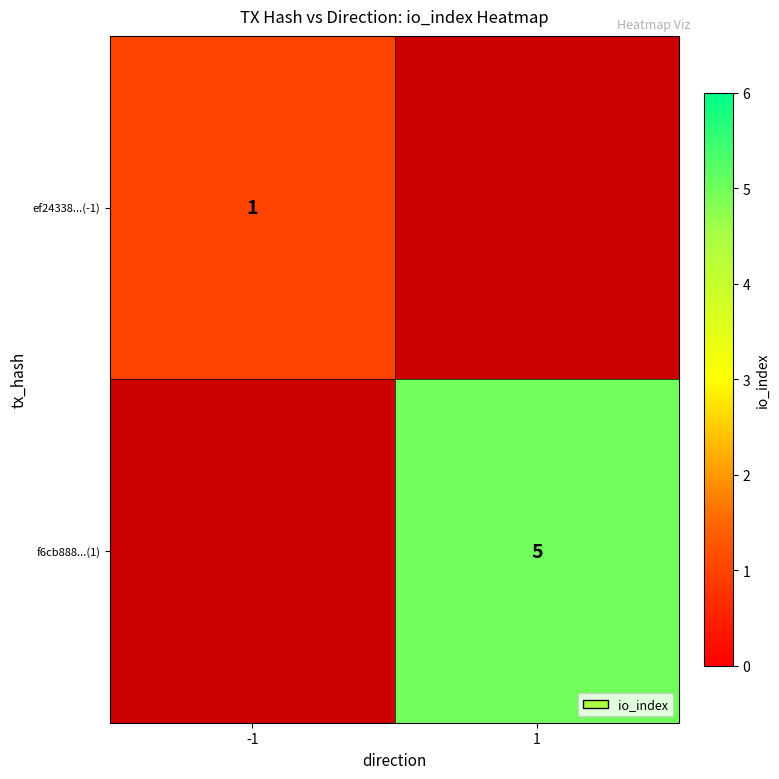

How many values in f6cb888...(1) are above zero?

1